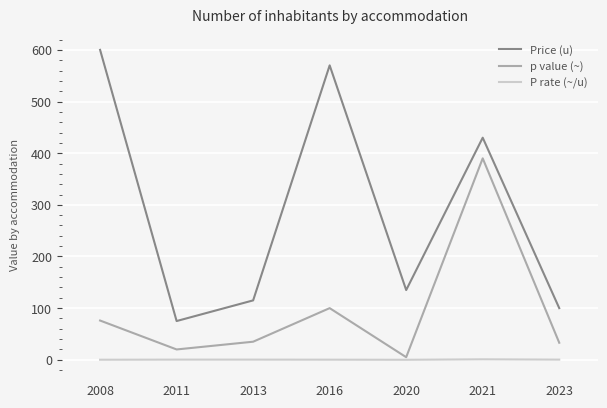

Between 2016 and 2020, which series saw the biggest shift?

Price (u)